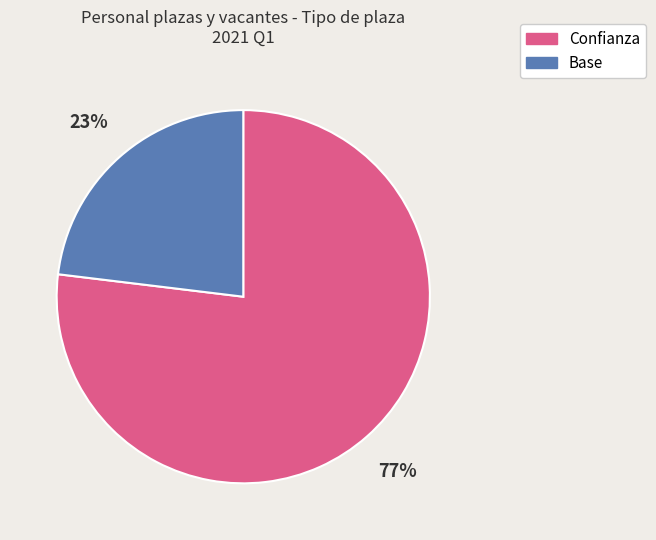

Count the number of slices in the pie.

2